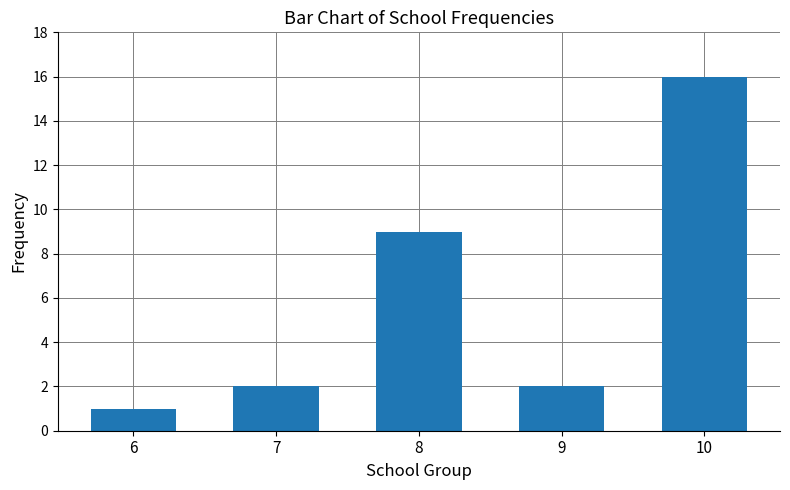

Read the value at 8.

9